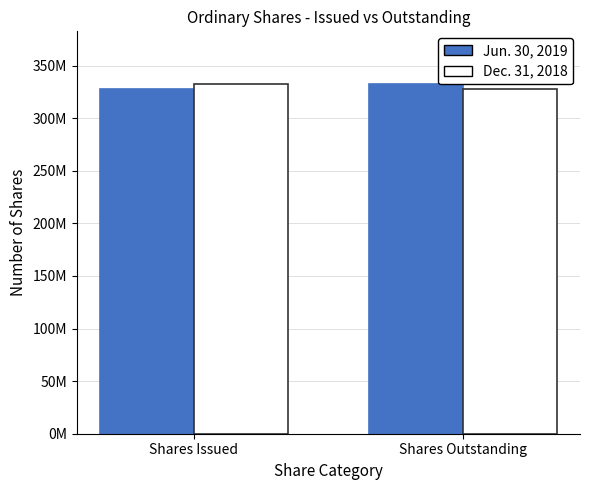

Reading left to right, extract all data points from this chart.

Jun. 30, 2019: 327900000	332600000
Dec. 31, 2018: 332600000	327900000